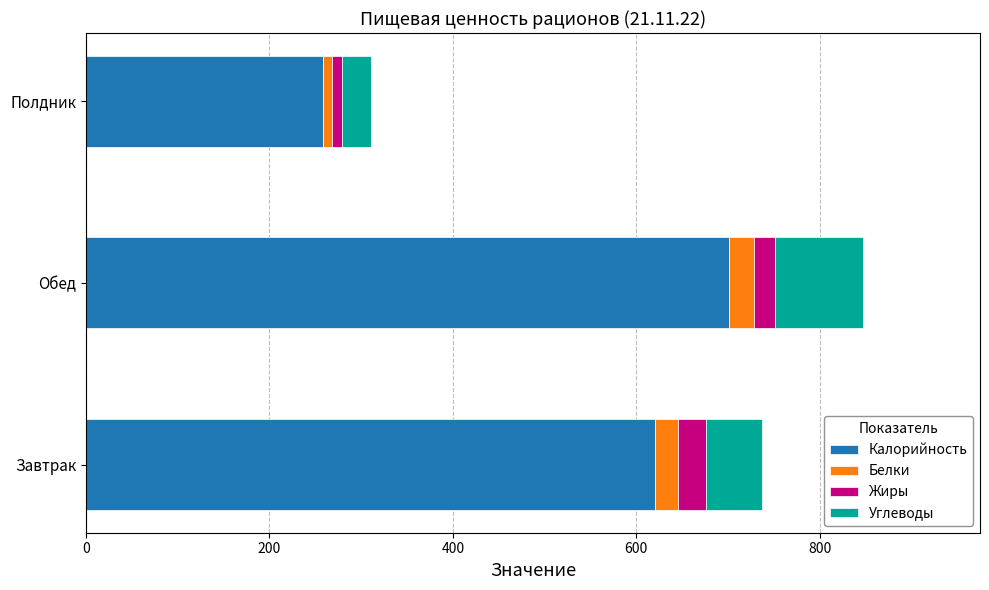

The Калорийность series shows 1180.9 at Обед. True or false?

False